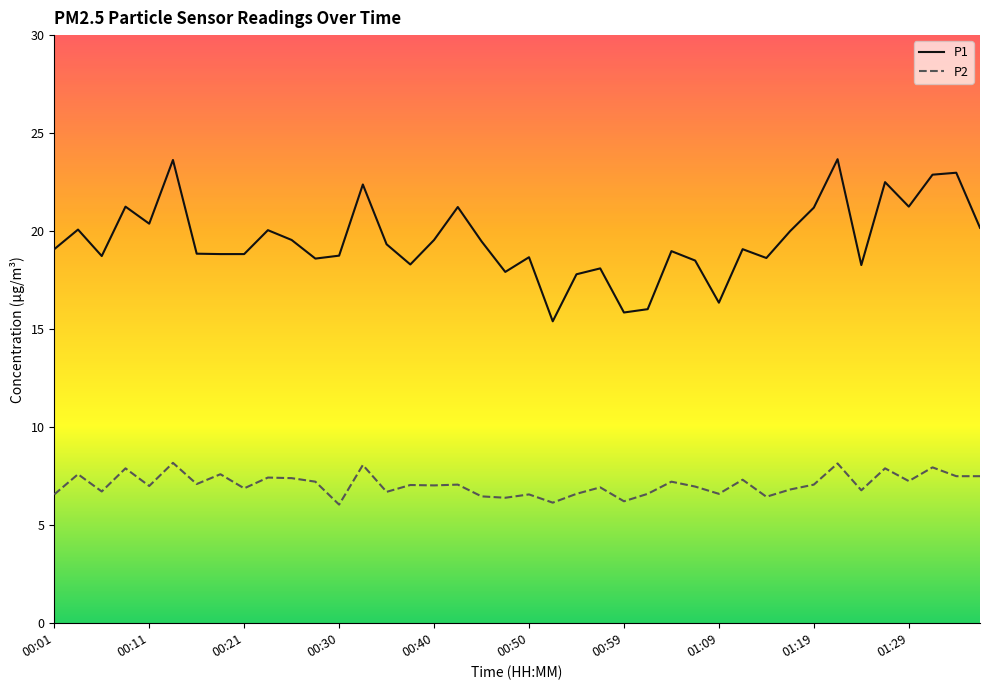

True or false: P2 and P1 intersect in this chart.

False